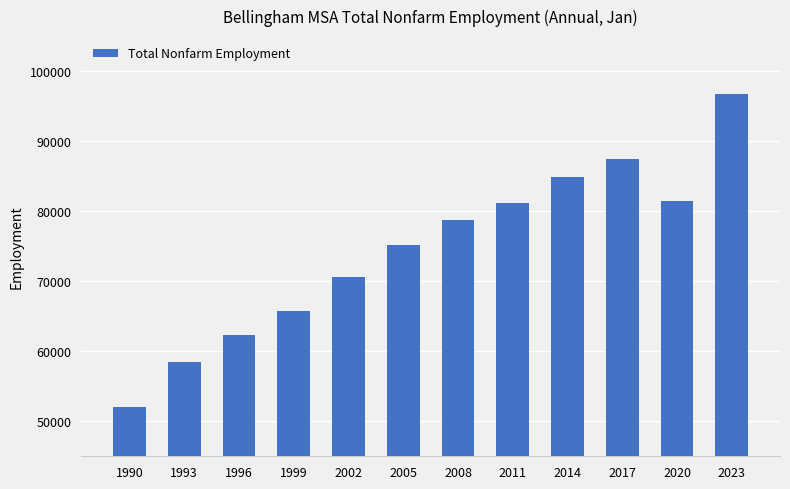

The value at 2008 is 78700. True or false?

True